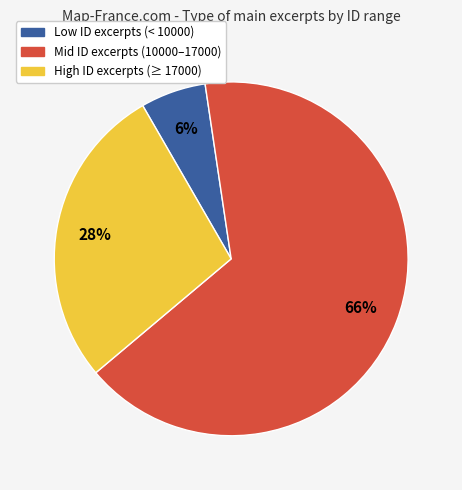

To the nearest percent, what is the difference between the largest and smallest slice percentages?

60%